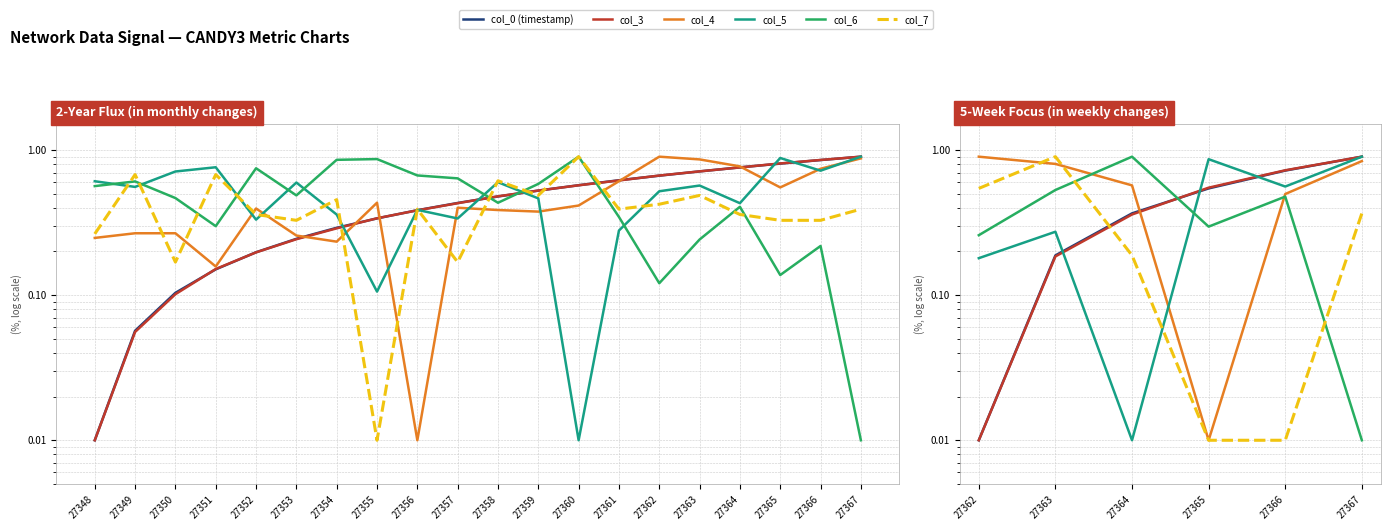

At which category does col_4 reach its first local valley?

27365